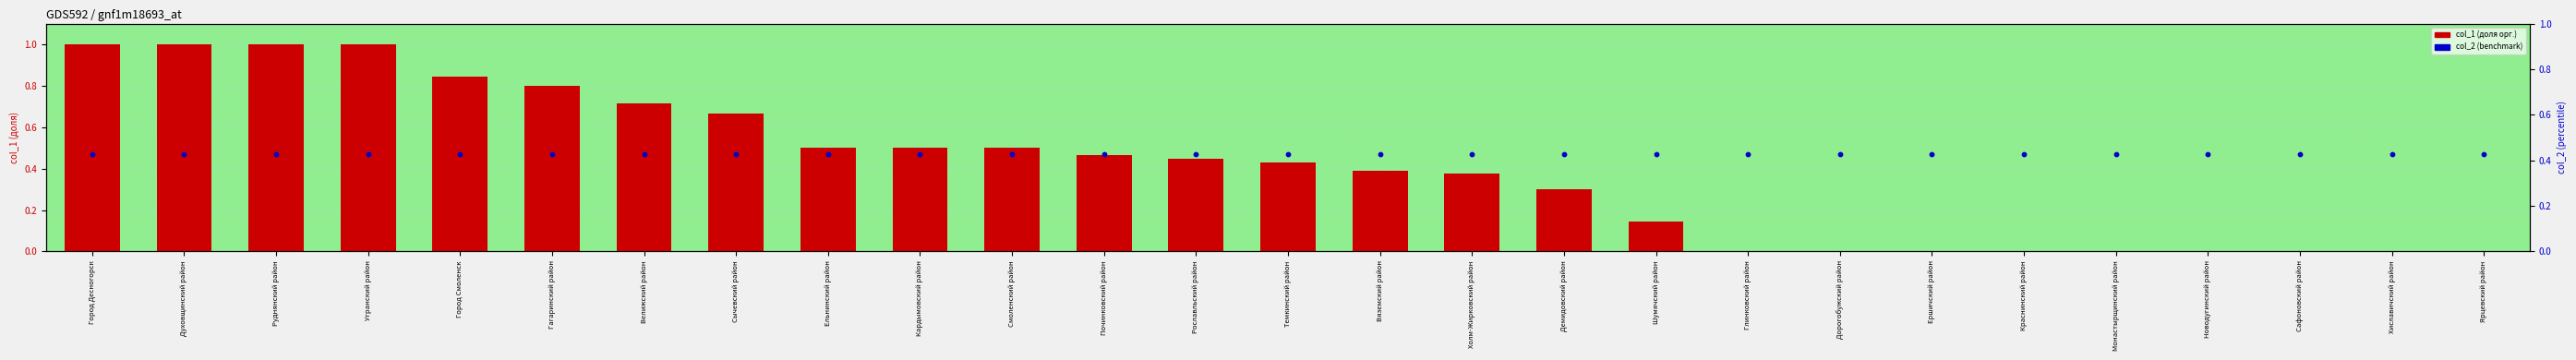

Which series has the largest total across all categories?

col_2